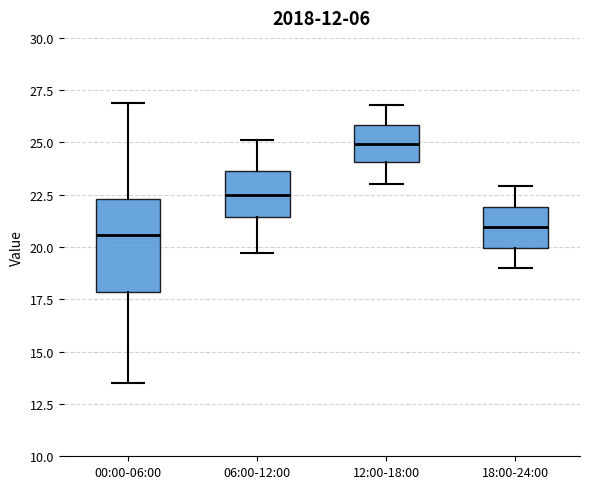

Comparing the boxes themselves (not the whiskers), which one is the tallest?

00:00-06:00